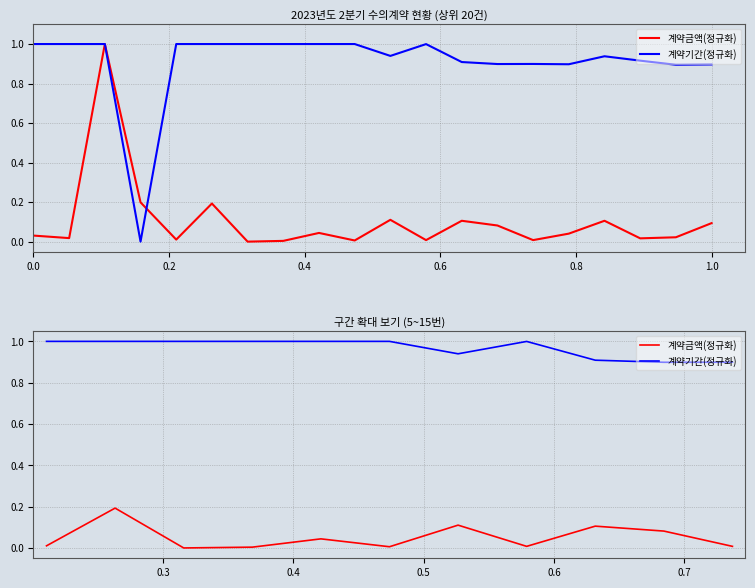

In 계약기간(정규화), how many points are lower than both neighbors (excluding endpoints)?

2